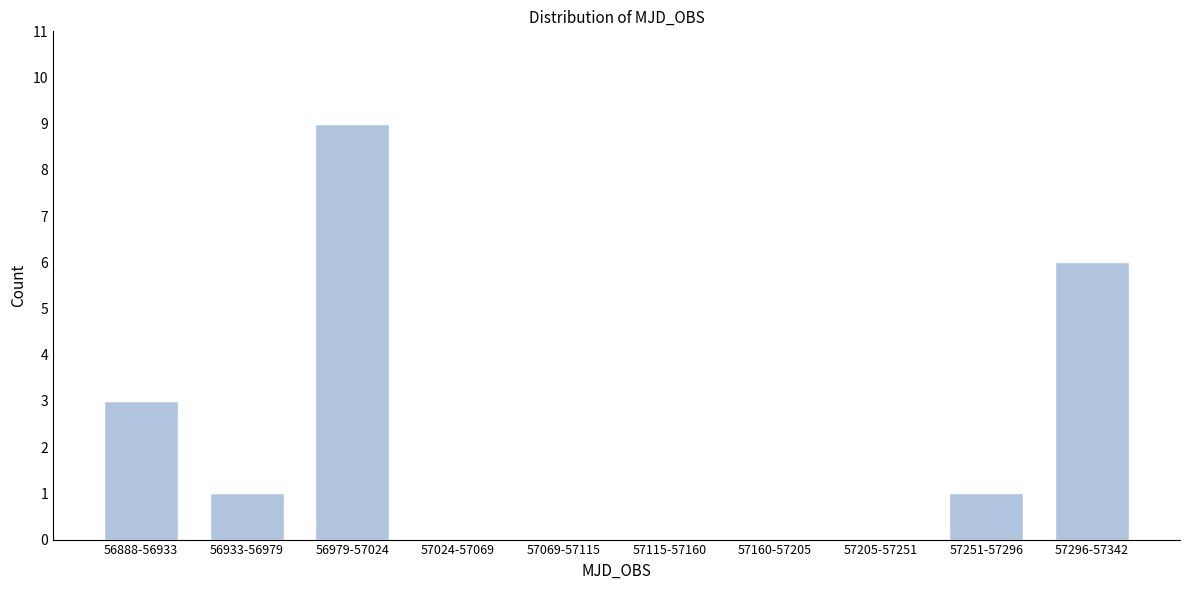

Reading left to right, extract all data points from this chart.

56888-56933=3	56933-56979=1	56979-57024=9	57024-57069=0	57069-57115=0	57115-57160=0	57160-57205=0	57205-57251=0	57251-57296=1	57296-57342=6